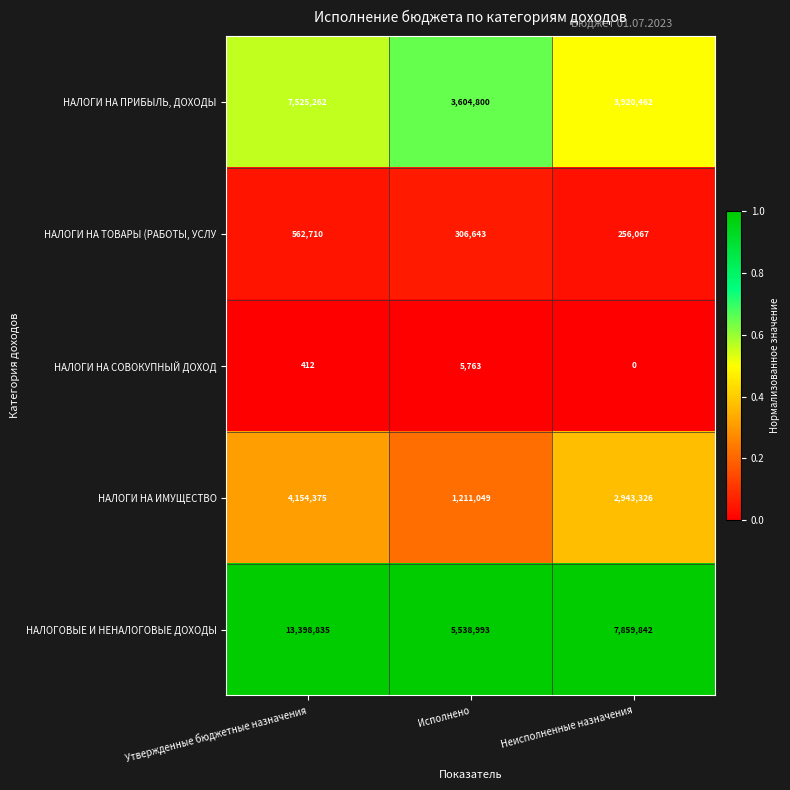

At which category is the sum across all series the highest?

Утвержденные бюджетные назначения